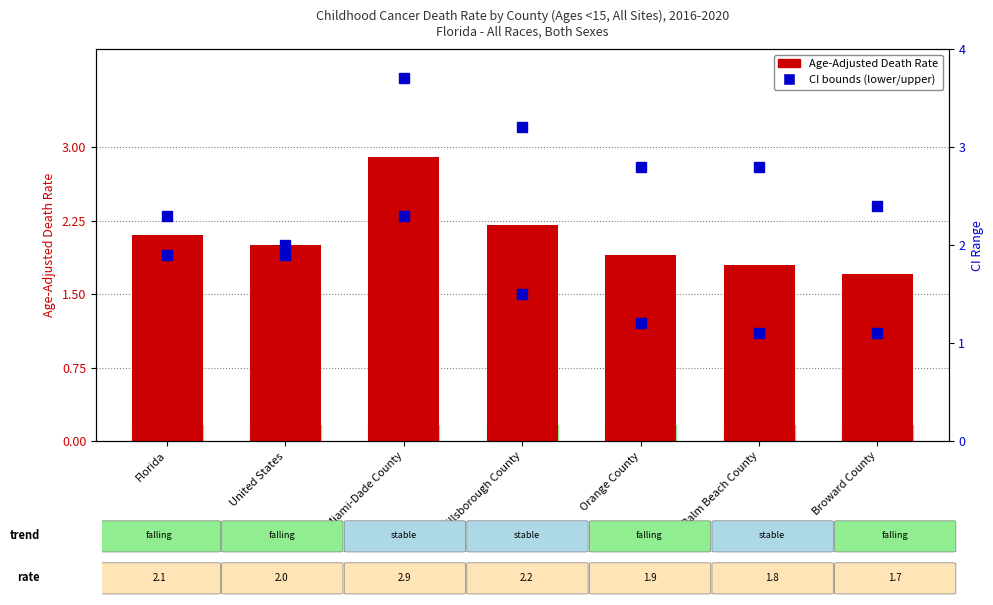

What is the difference between the maximum and minimum values?

1.2